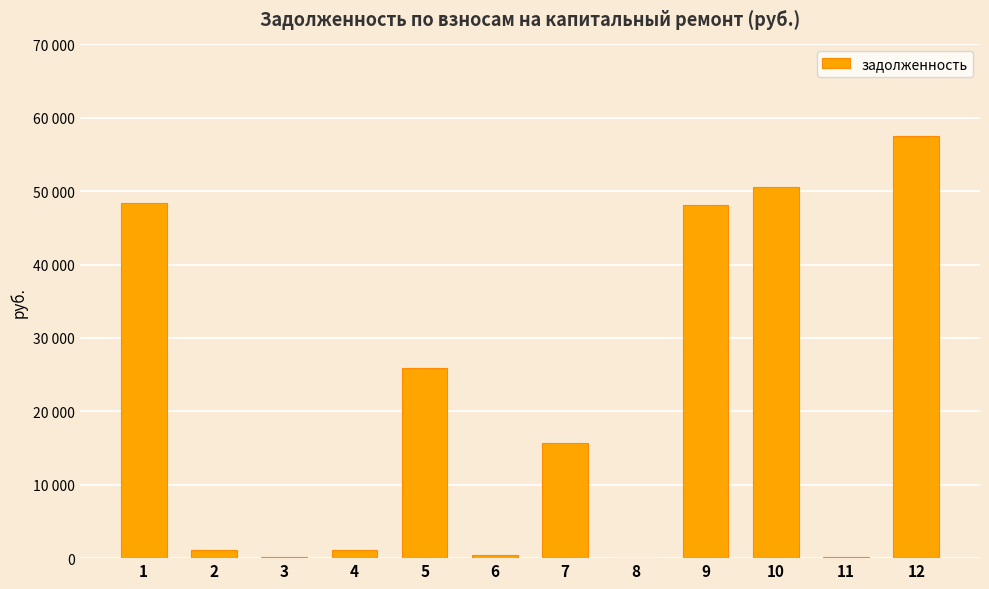

List the labels in order of value, largest first.

12, 10, 1, 9, 5, 7, 4, 2, 6, 3, 11, 8